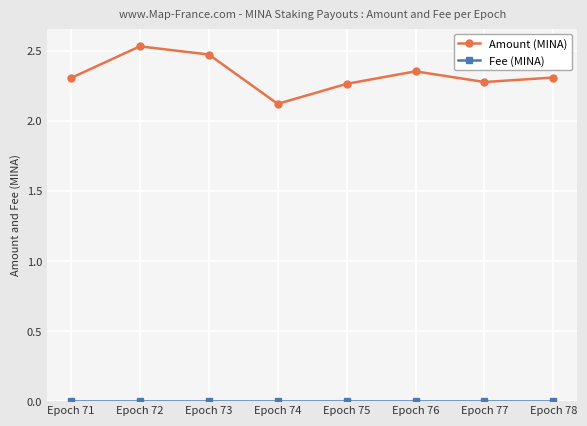

The value of Amount (MINA) at Epoch 71 is 3.9. True or false?

False